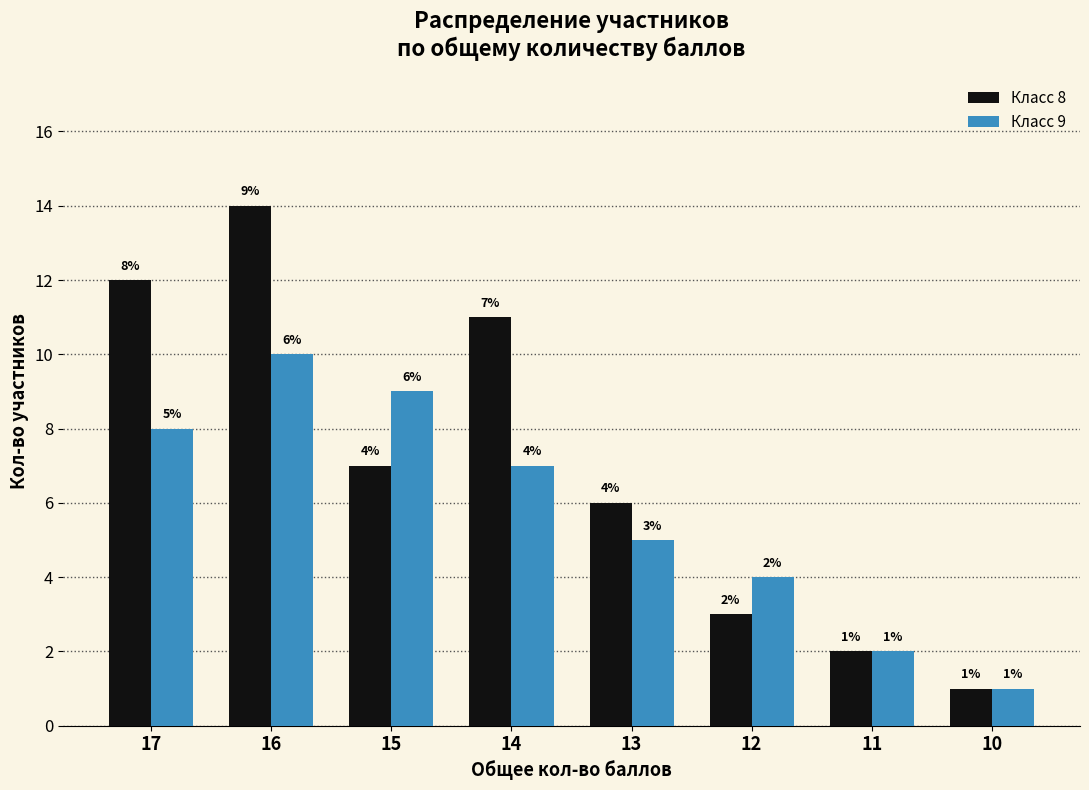

What is the total value across all series at 15?

16